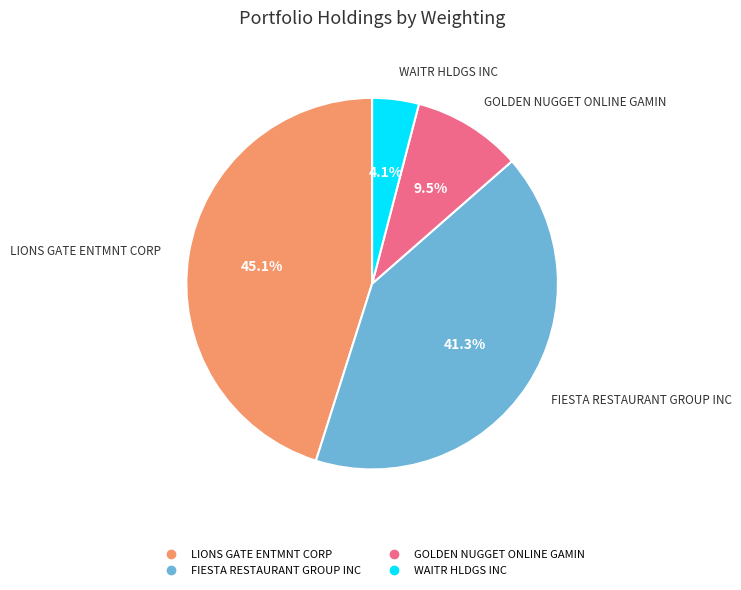

Which category has the biggest portion of the pie?

LIONS GATE ENTMNT CORP